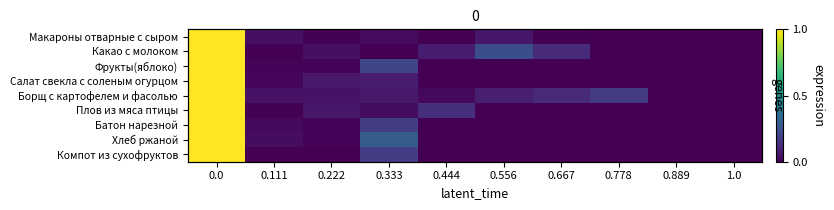

The value of Компот из сухофруктов at 0.444 is 0.0. True or false?

True